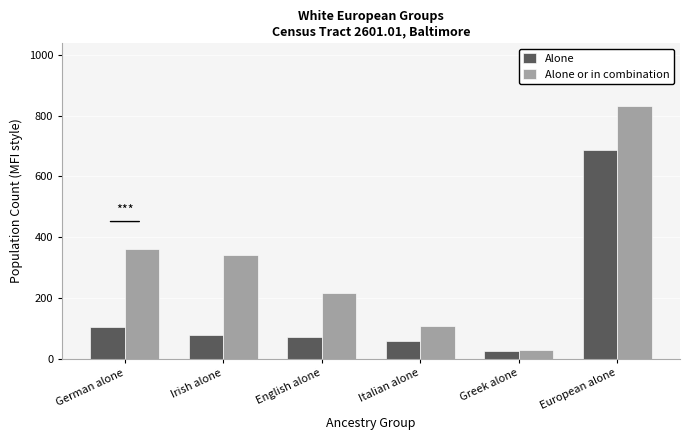

List the series in order of their peak value, lowest first.

Alone, Alone or in combination